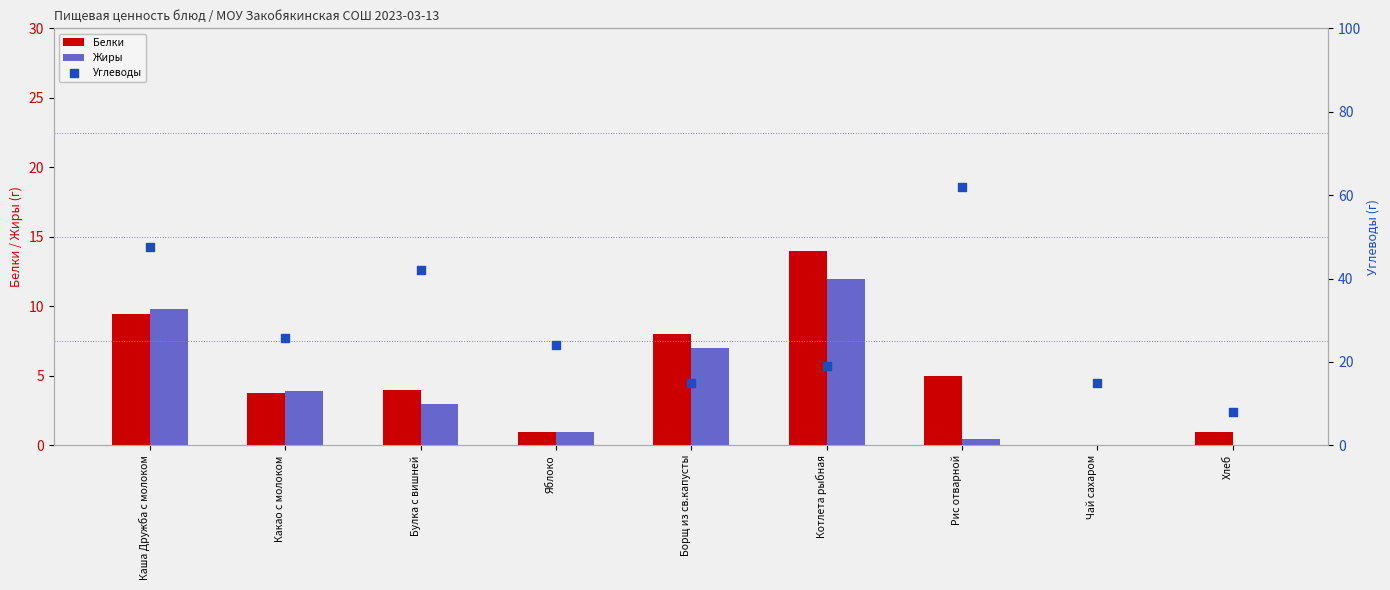

Which series has the largest total across all categories?

Углеводы